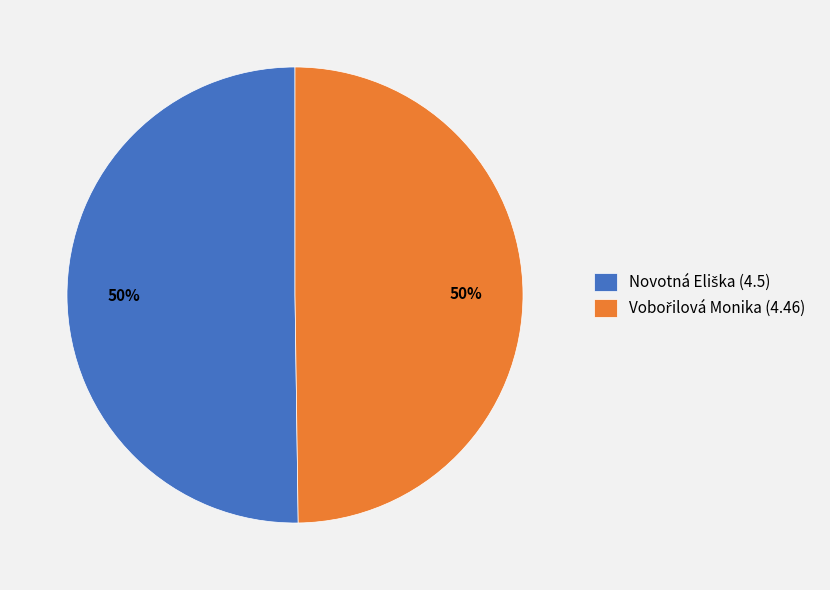

To the nearest percent, what is the average slice percentage?

50%